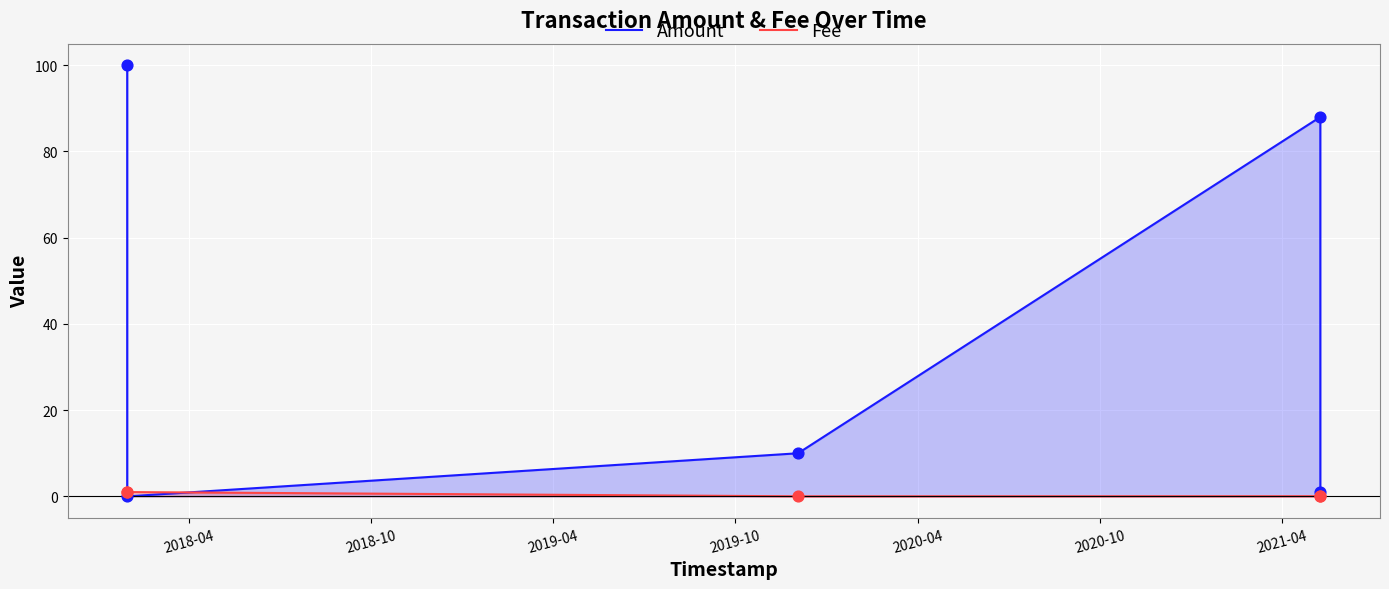

Which series reaches the maximum Y coordinate?

Amount